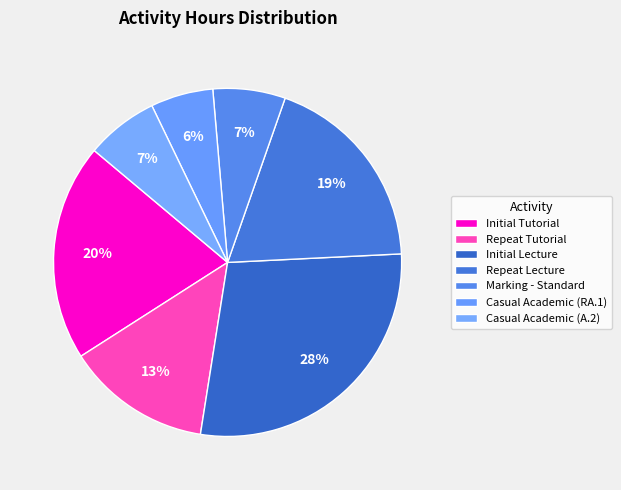

How many slices are in this pie chart?

7